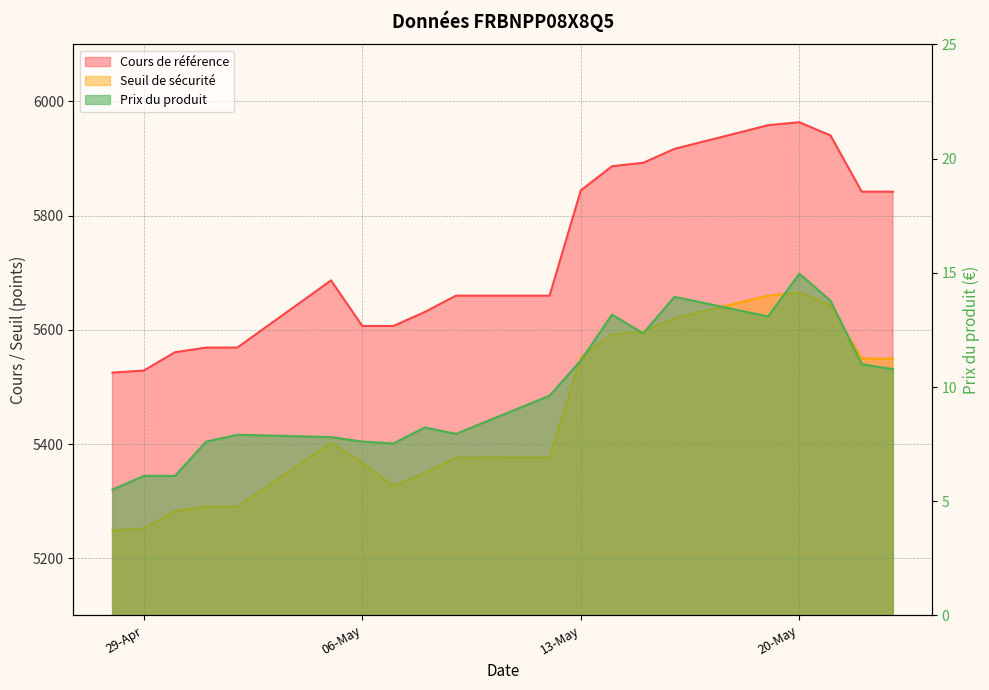

In Seuil de sécurité, how many points are higher than both neighbors (excluding endpoints)?

3